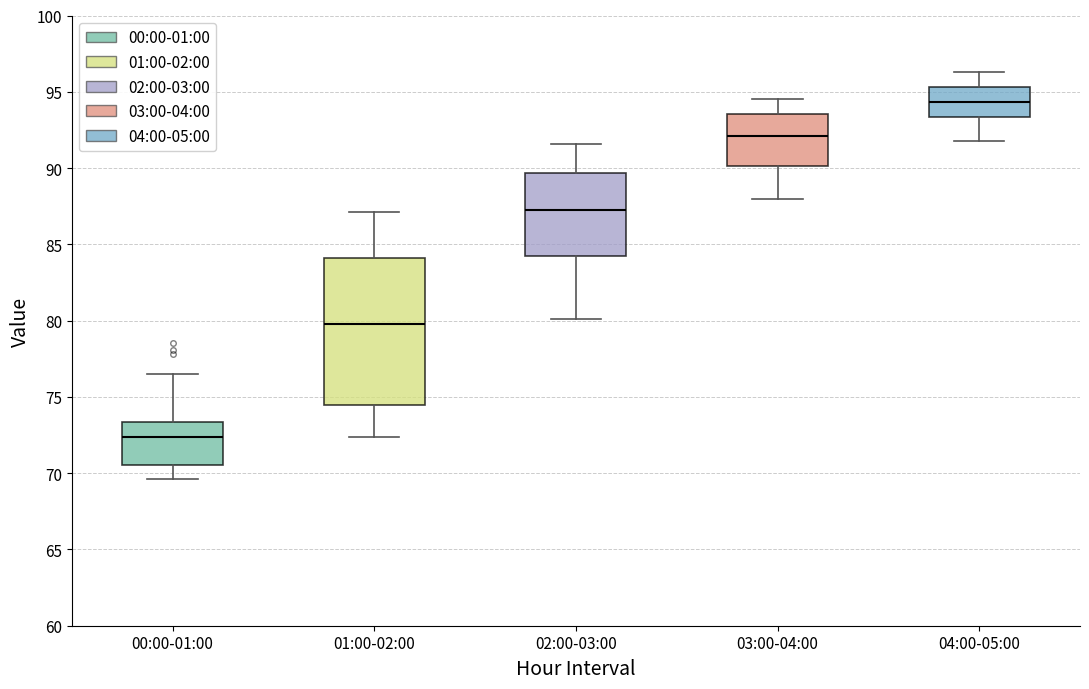

Where does the upper whisker of the box for 02:00-03:00 end on the y-axis? The values are not printed on the chart, so give them approximately, as read against the axis.

91.5